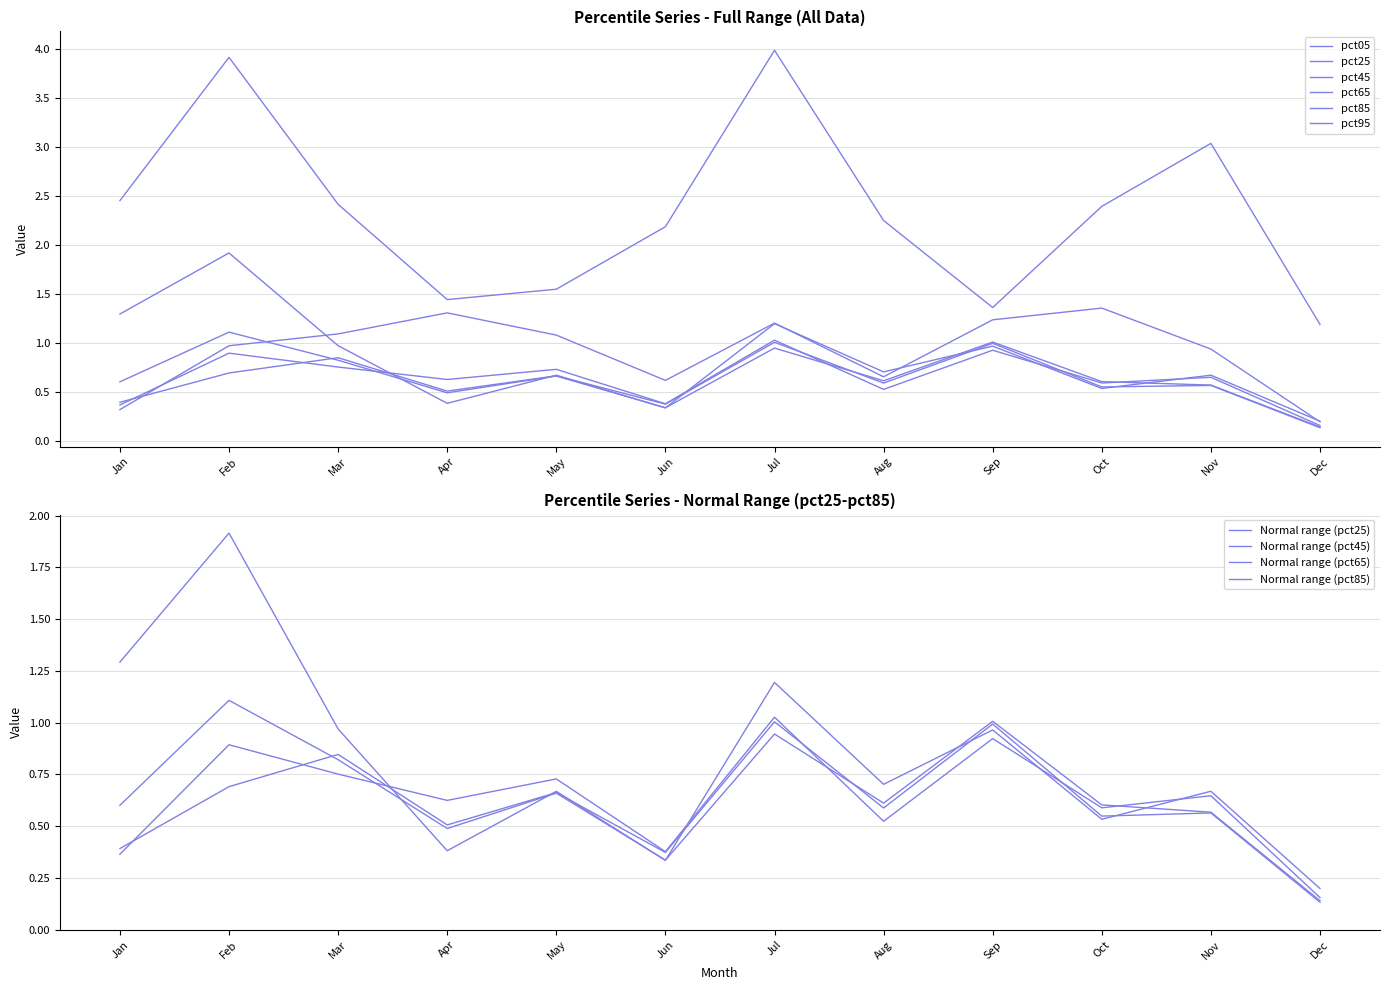

What is the difference between the maximum and minimum values in the pct25 series?

1.7